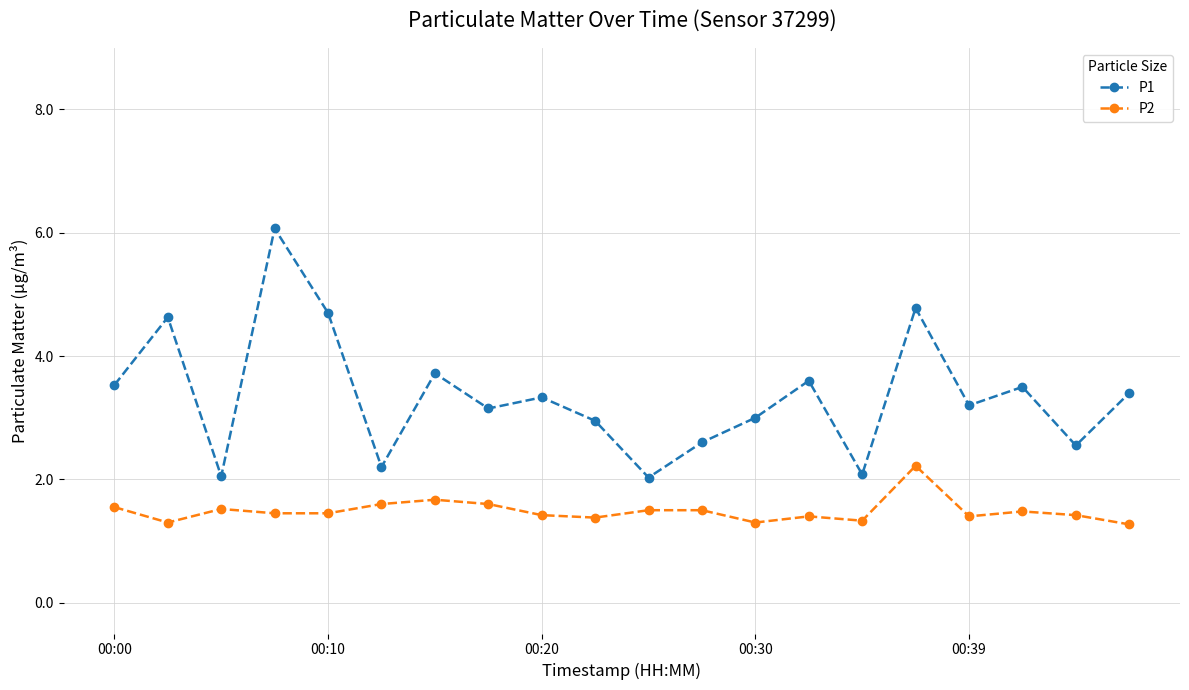

How many data points does each series have?

20